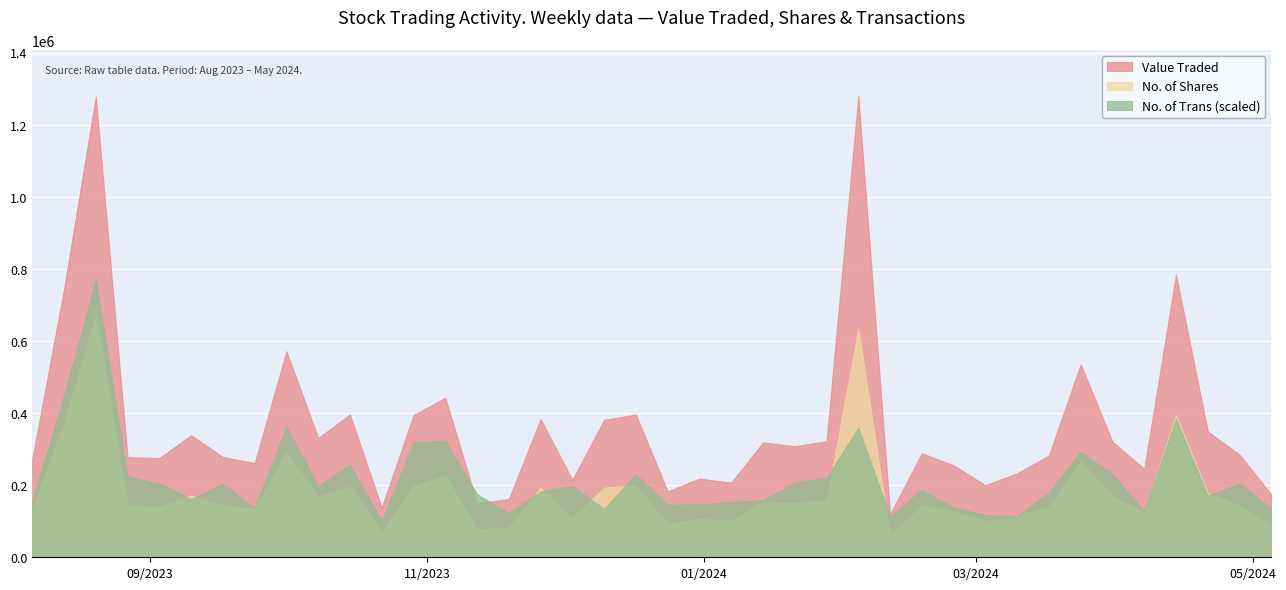

How many interior local peaks does the Value Traded series have?

13